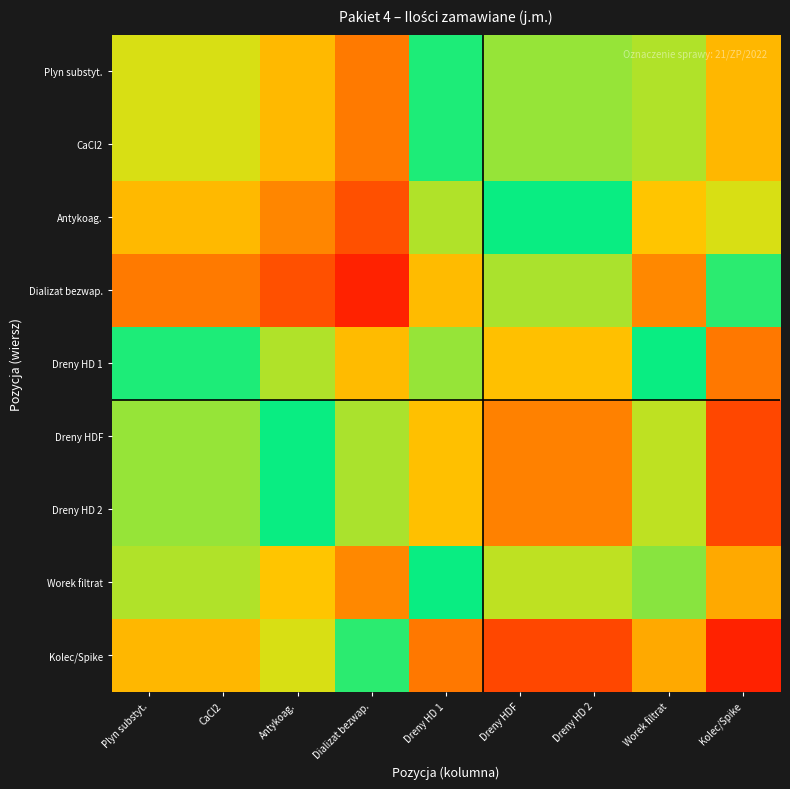

Reading left to right, what are all the values shown in this chart?

Plyn substyt.: Plyn substyt.=8.8	CaCl2=8.8	Antykoag.=9.9	Dializat bezwap.=11.2	Dreny HD 1=7.4	Dreny HDF=6.0	Dreny HD 2=6.0	Worek filtrat=8.5	Kolec/Spike=4.4
CaCl2: Plyn substyt.=8.8	CaCl2=8.8	Antykoag.=9.9	Dializat bezwap.=11.2	Dreny HD 1=7.4	Dreny HDF=6.0	Dreny HD 2=6.0	Worek filtrat=8.5	Kolec/Spike=4.4
Antykoag.: Plyn substyt.=9.9	CaCl2=9.9	Antykoag.=11.0	Dializat bezwap.=12.3	Dreny HD 1=8.5	Dreny HDF=7.1	Dreny HD 2=7.1	Worek filtrat=9.6	Kolec/Spike=5.5
Dializat bezwap.: Plyn substyt.=11.2	CaCl2=11.2	Antykoag.=12.3	Dializat bezwap.=13.6	Dreny HD 1=9.8	Dreny HDF=8.4	Dreny HD 2=8.4	Worek filtrat=10.9	Kolec/Spike=6.8
Dreny HD 1: Plyn substyt.=7.4	CaCl2=7.4	Antykoag.=8.5	Dializat bezwap.=9.8	Dreny HD 1=6.0	Dreny HDF=4.6	Dreny HD 2=4.6	Worek filtrat=7.1	Kolec/Spike=3.0
Dreny HDF: Plyn substyt.=6.0	CaCl2=6.0	Antykoag.=7.1	Dializat bezwap.=8.4	Dreny HD 1=4.6	Dreny HDF=3.3	Dreny HD 2=3.3	Worek filtrat=5.7	Kolec/Spike=1.8
Dreny HD 2: Plyn substyt.=6.0	CaCl2=6.0	Antykoag.=7.1	Dializat bezwap.=8.4	Dreny HD 1=4.6	Dreny HDF=3.3	Dreny HD 2=3.3	Worek filtrat=5.7	Kolec/Spike=1.8
Worek filtrat: Plyn substyt.=8.5	CaCl2=8.5	Antykoag.=9.6	Dializat bezwap.=10.9	Dreny HD 1=7.1	Dreny HDF=5.7	Dreny HD 2=5.7	Worek filtrat=8.2	Kolec/Spike=4.1
Kolec/Spike: Plyn substyt.=4.4	CaCl2=4.4	Antykoag.=5.5	Dializat bezwap.=6.8	Dreny HD 1=3.0	Dreny HDF=1.8	Dreny HD 2=1.8	Worek filtrat=4.1	Kolec/Spike=0.7